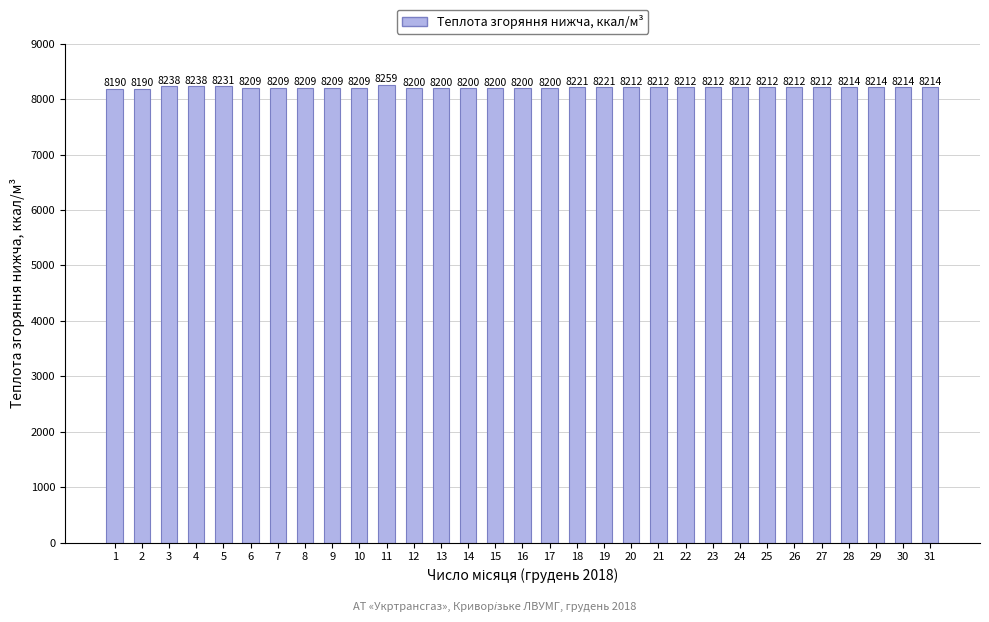

What is the value of the 3rd bar from the left?

8237.8